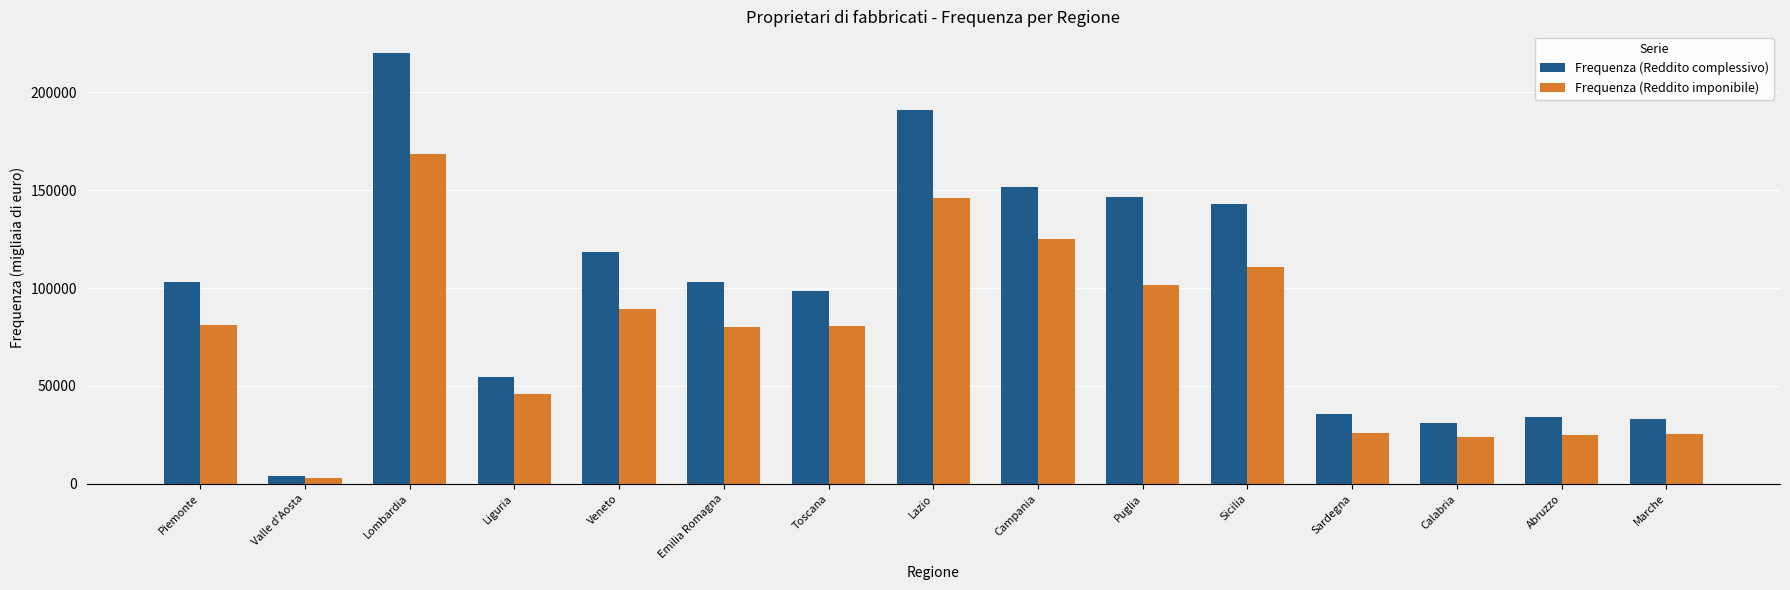

What is the smallest value displayed?

3188